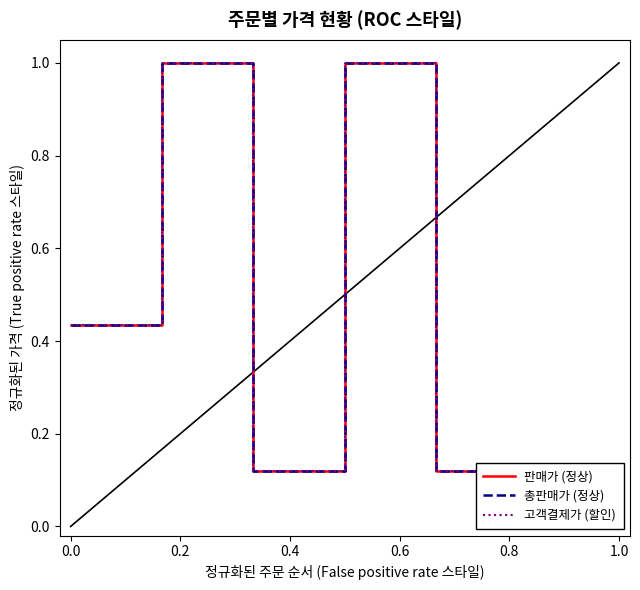

Count the 판매가 (정상) values in the range 0 to 1.

7